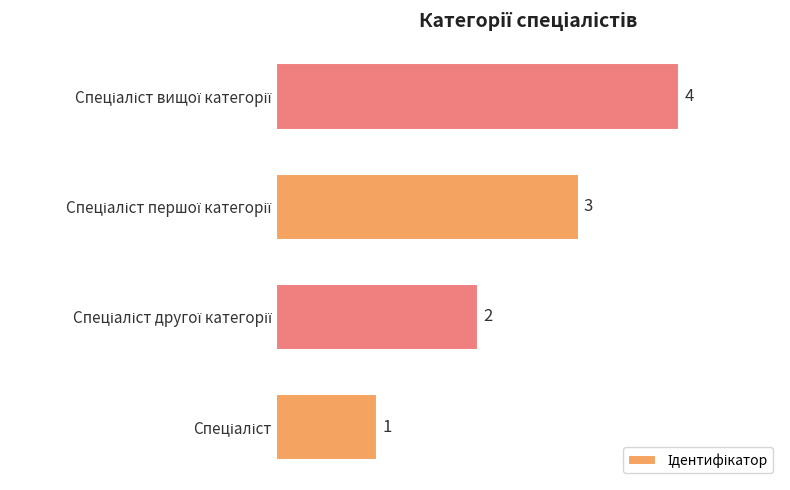

What is the sum of all values?

10